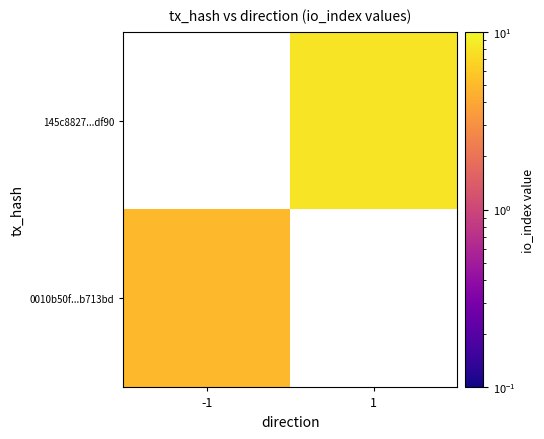

At how many categories does at least one series exceed 5?

1